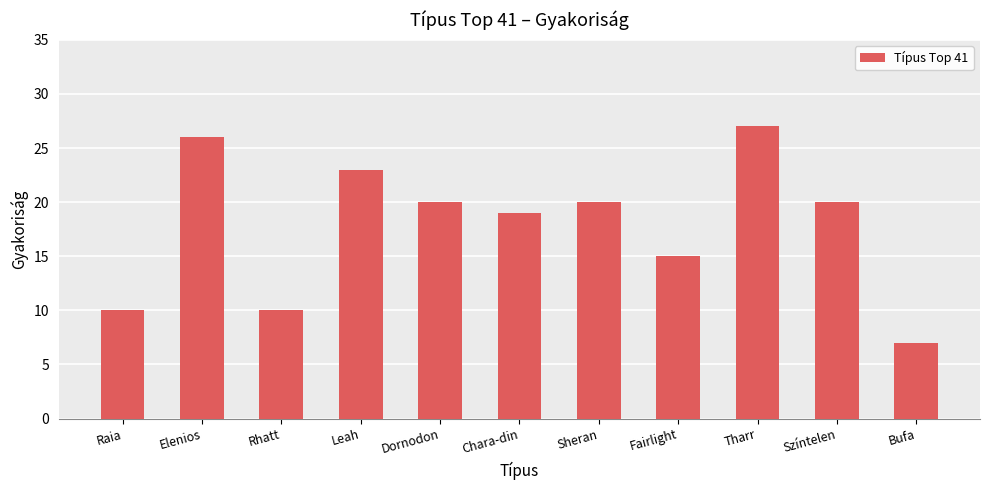

How many categories are shown in the chart?

11